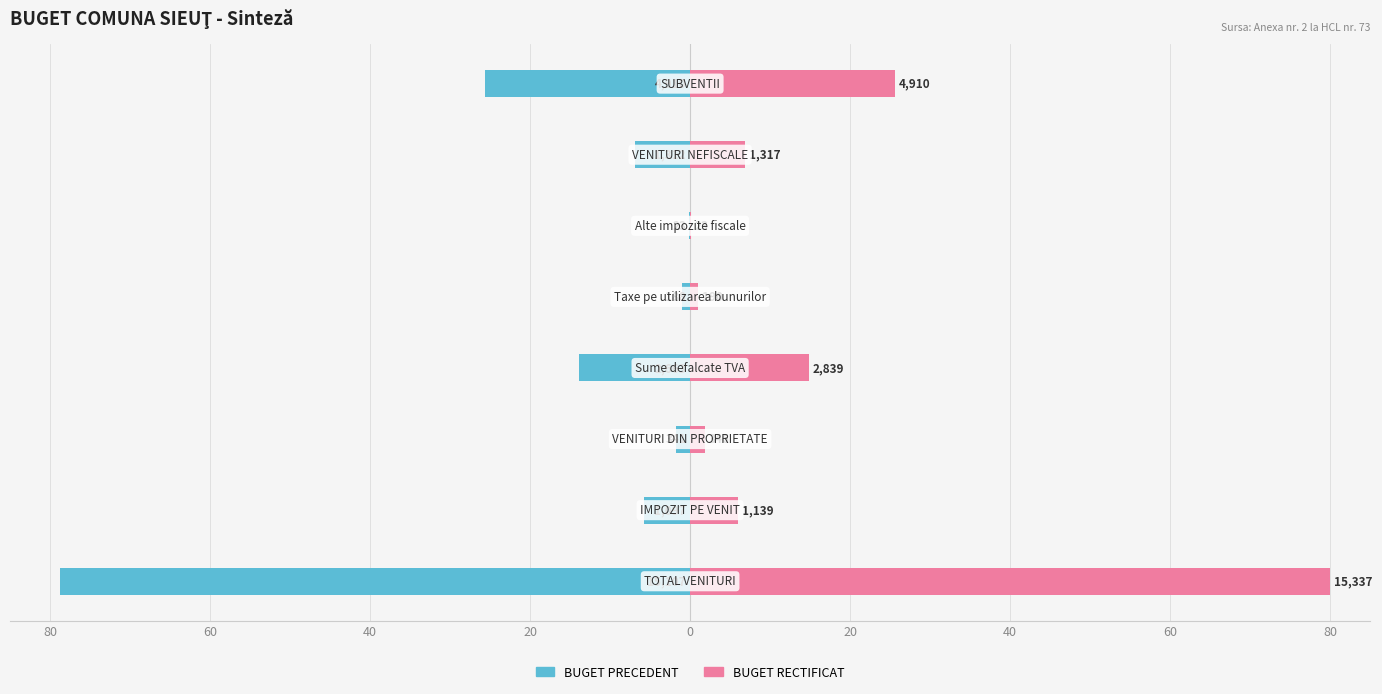

What is the spread (max minus min) of values at 20?

28.7